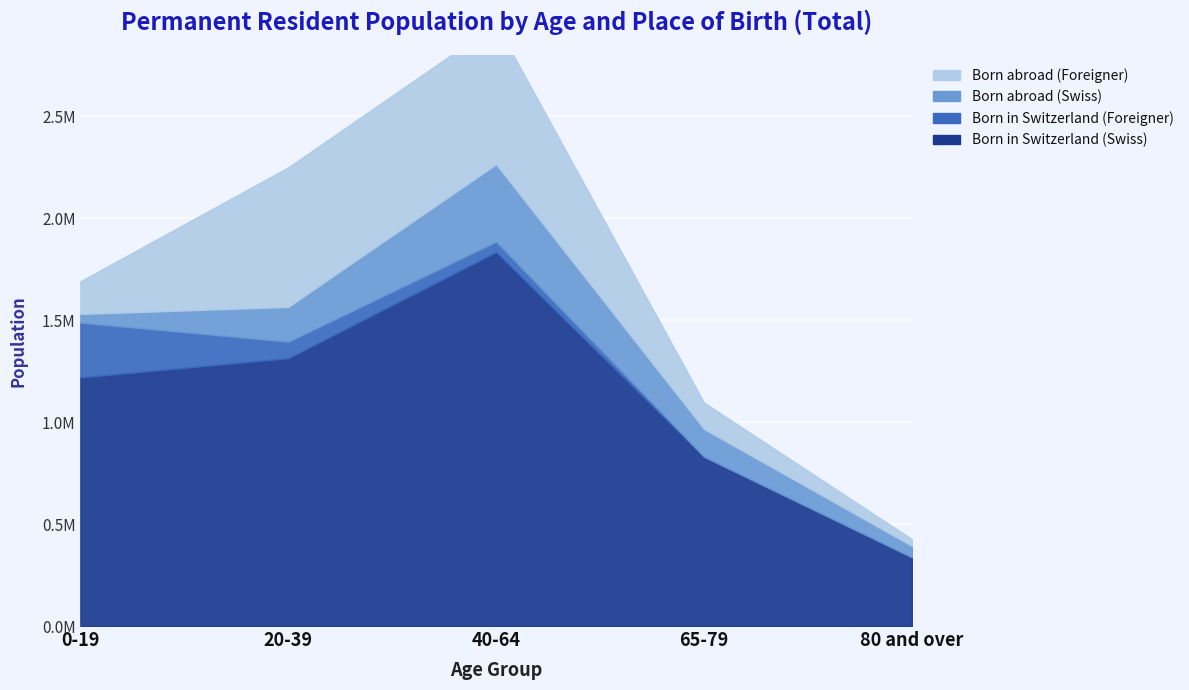

What is the label of the 2nd point from the right?

65-79